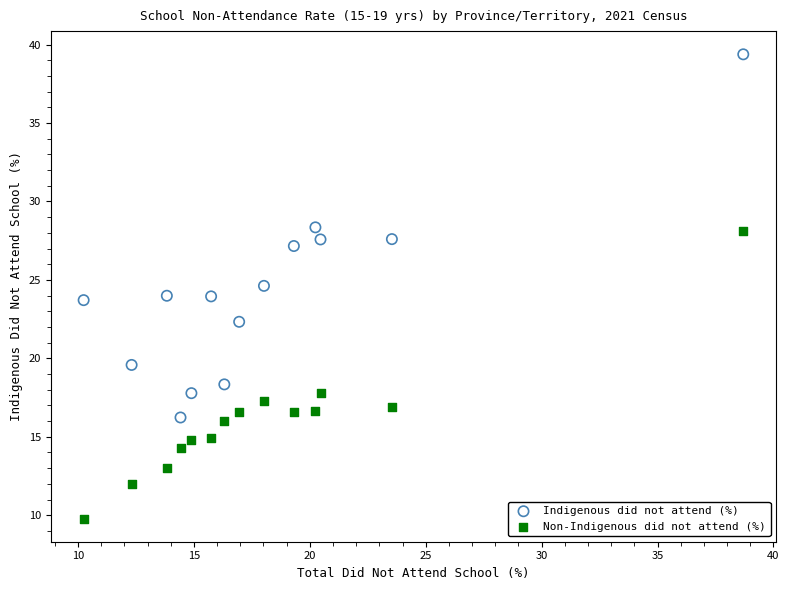

Which series contains the highest Y value?

Indigenous did not attend (%)